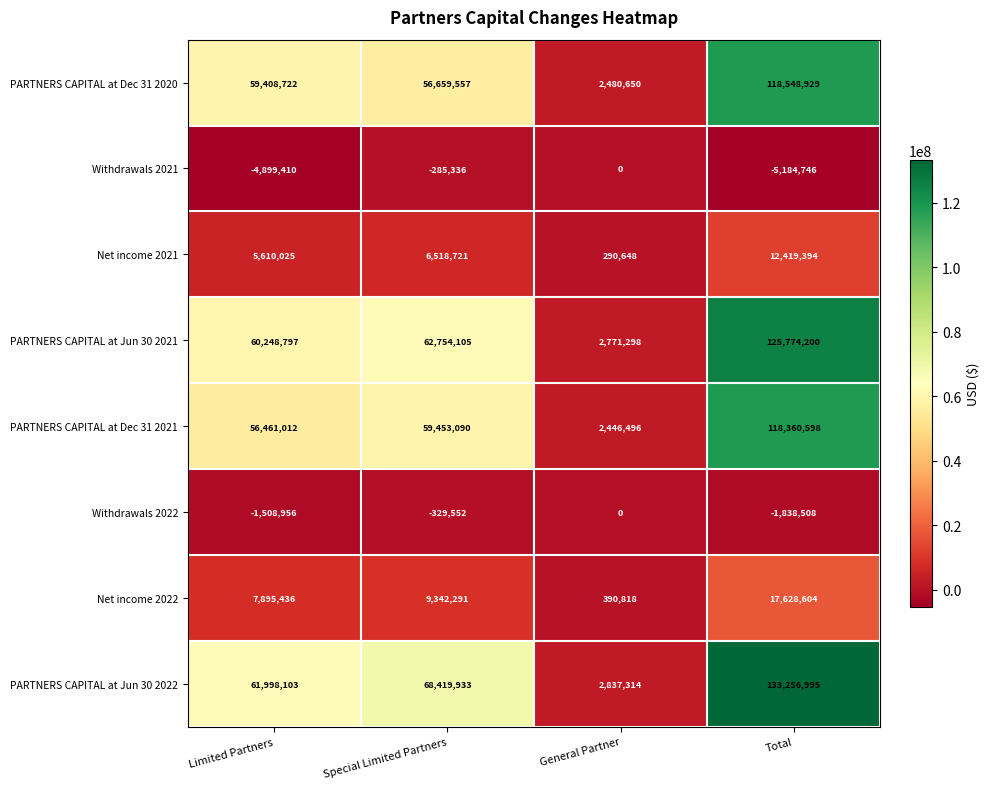

Which category has the highest value in the Net income 2022 series?

Total